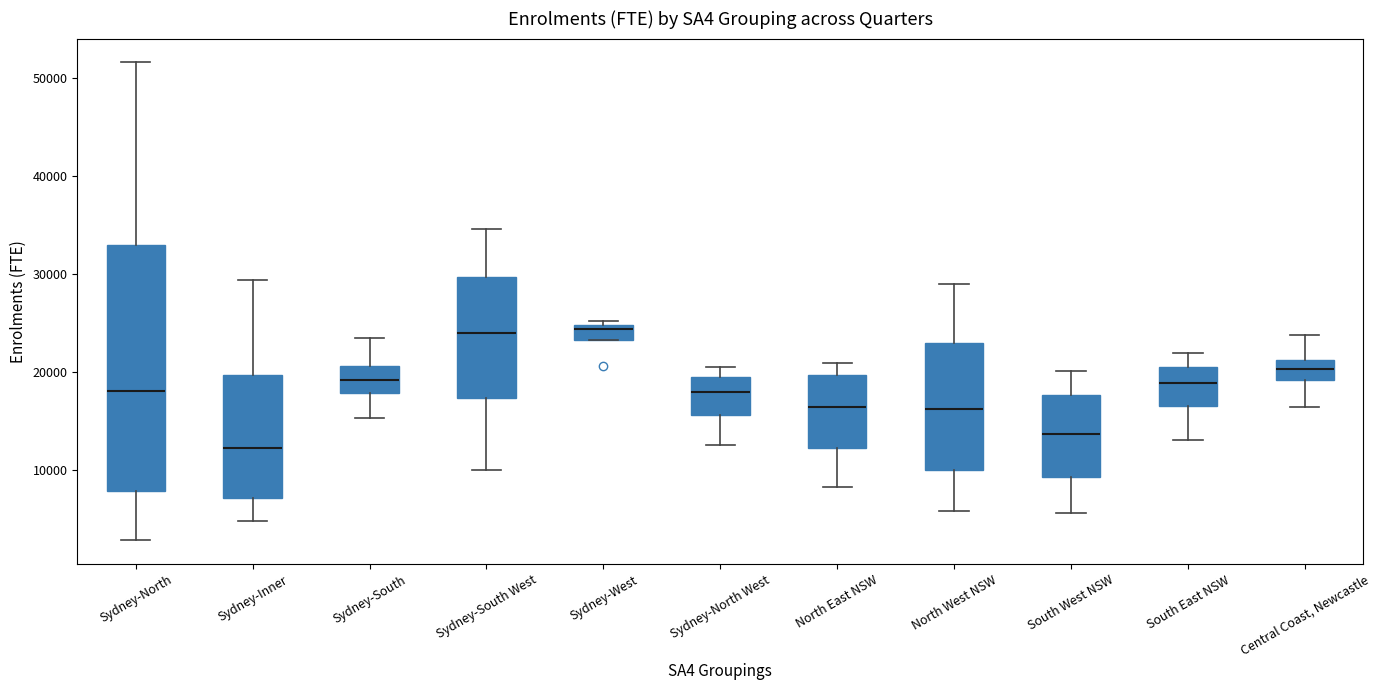

Reading left to right, transcribe this box plot: for each box, give where its median line is, the range the box spans, and where its two whiskers end, as read against the y-axis. The values are not printed on the chart, so give them approximately, as read against the axis.

Sydney-North: median 18000, box 8000 to 33000, whiskers 3000 to 52000
Sydney-Inner: median 12000, box 7000 to 20000, whiskers 5000 to 29000
Sydney-South: median 19000, box 18000 to 21000, whiskers 15000 to 23000
Sydney-South West: median 24000, box 17000 to 30000, whiskers 10000 to 35000
Sydney-West: median 24000, box 23000 to 25000, whiskers 23000 to 25000 (just above the box's upper edge)
Sydney-North West: median 18000, box 16000 to 19000, whiskers 12000 to 20000
North East NSW: median 16000, box 12000 to 20000, whiskers 8000 to 21000
North West NSW: median 16000, box 10000 to 23000, whiskers 6000 to 29000
South West NSW: median 14000, box 9000 to 18000, whiskers 6000 to 20000
South East NSW: median 19000, box 17000 to 20000, whiskers 13000 to 22000
Central Coast, Newcastle: median 20000, box 19000 to 21000, whiskers 16000 to 24000